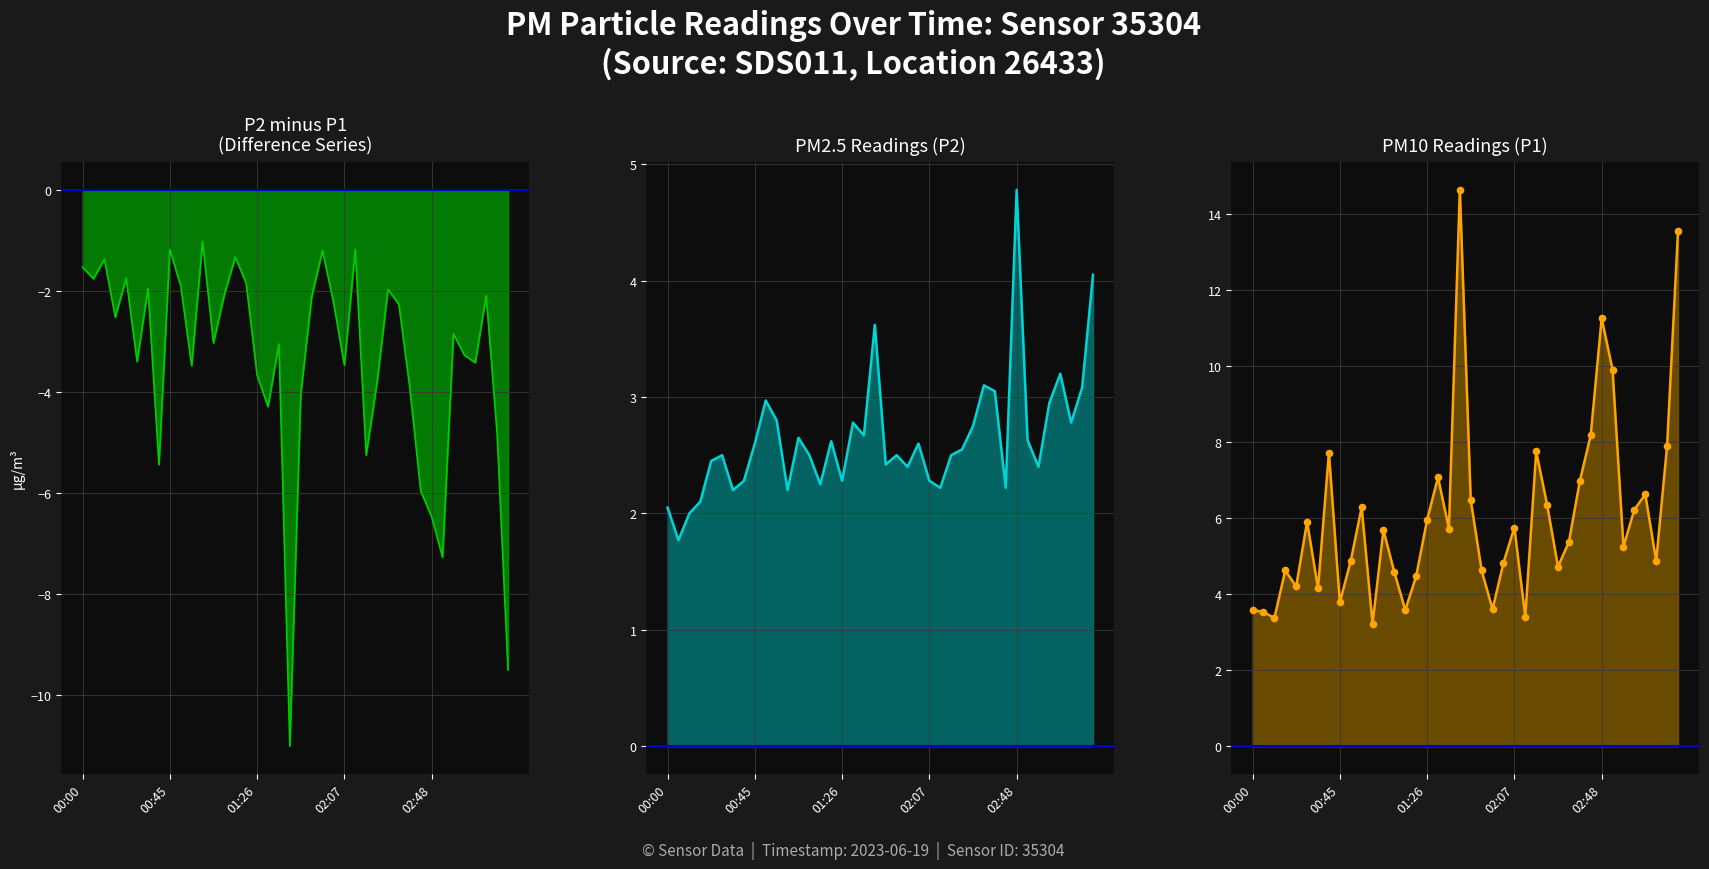

What are all the series names shown in the legend?

P2 minus P1, P2, P1, P1 points